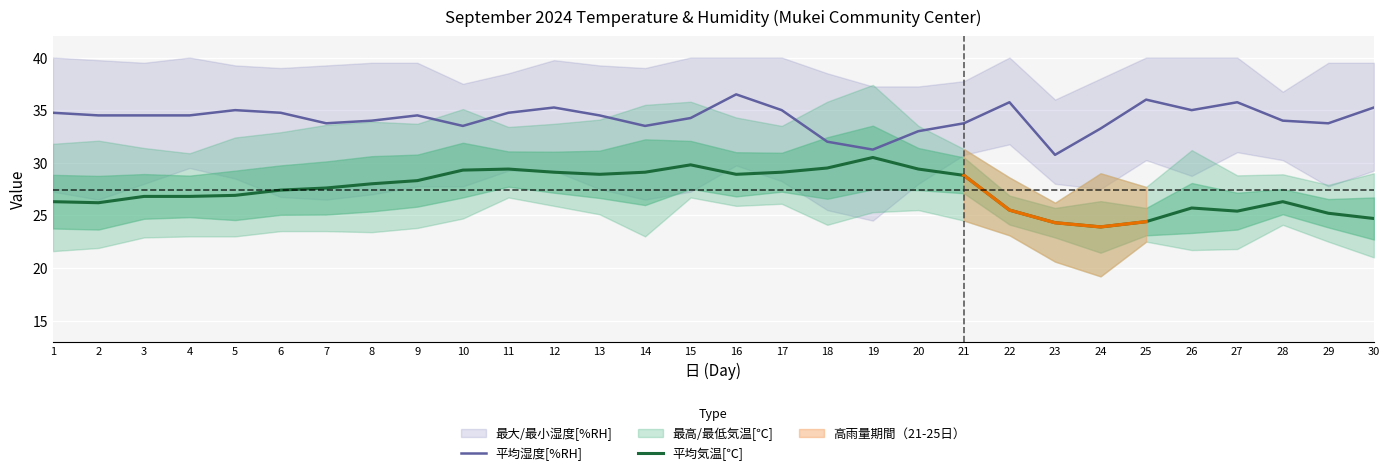

Rank the series at 30 from highest to lowest value.

平均湿度[%RH], 平均気温[℃]